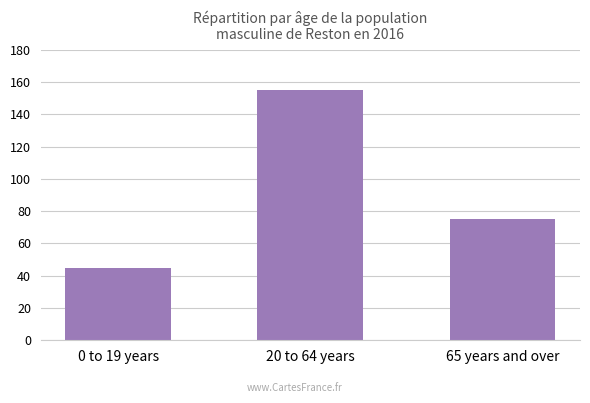

Reading right to left, extract all data points from this chart.

65 years and over=75	20 to 64 years=155	0 to 19 years=45